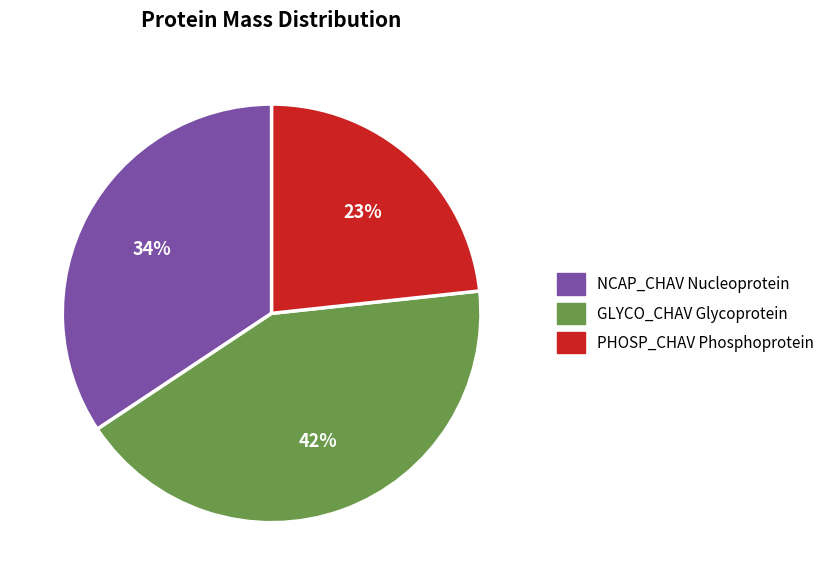

Do PHOSP_CHAV Phosphoprotein and NCAP_CHAV Nucleoprotein together represent more than half of the pie?

Yes